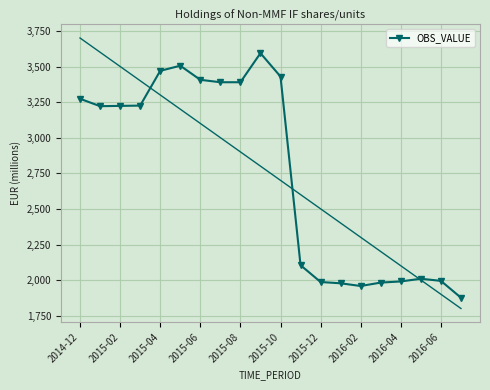

What is the change in value from 17 to 19?

-133